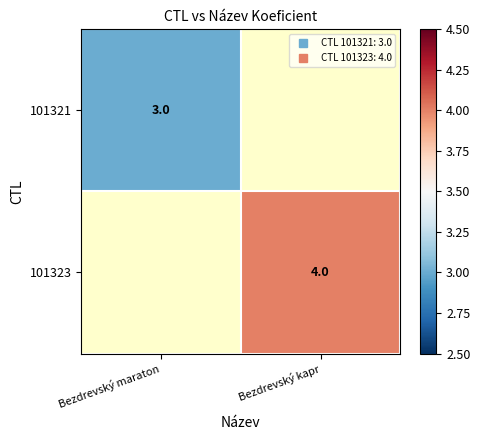

Where is 101321 nearest to the value 3?

Bezdrevský maraton